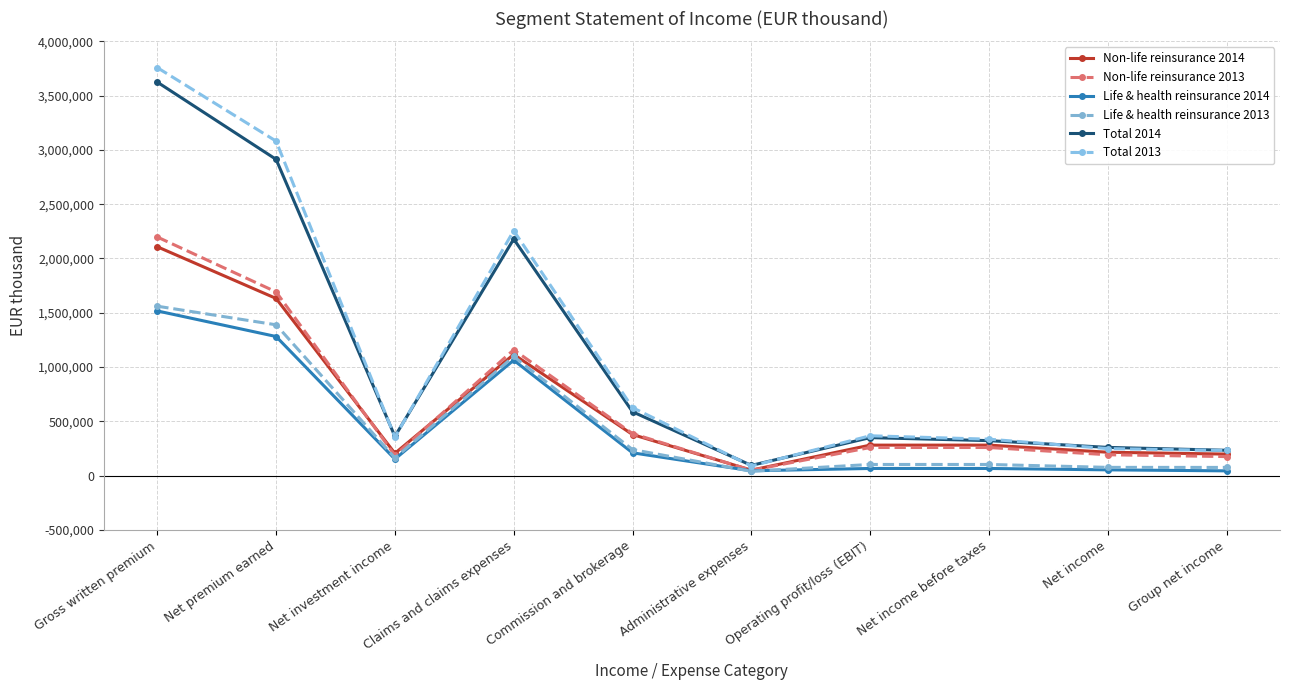

Rank the series by their maximum value, from highest to lowest.

Total 2013, Total 2014, Non-life reinsurance 2013, Non-life reinsurance 2014, Life & health reinsurance 2013, Life & health reinsurance 2014